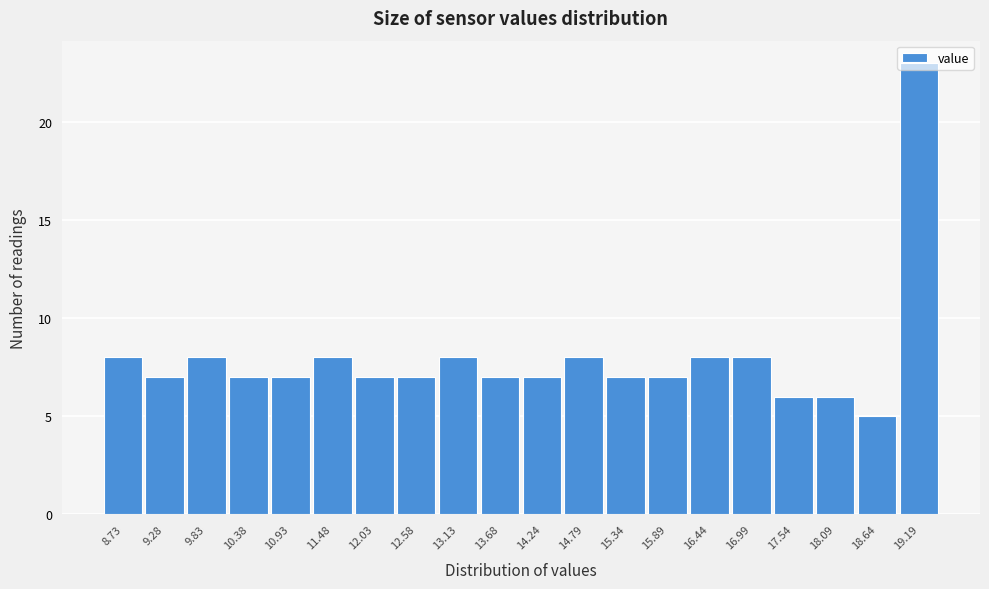

How tall is the bar that spans 16.7 to 17.3 on the x-axis? Neither the bar edges nor the heights are printed on the chart, so give them approximately, as read against the axes.

8